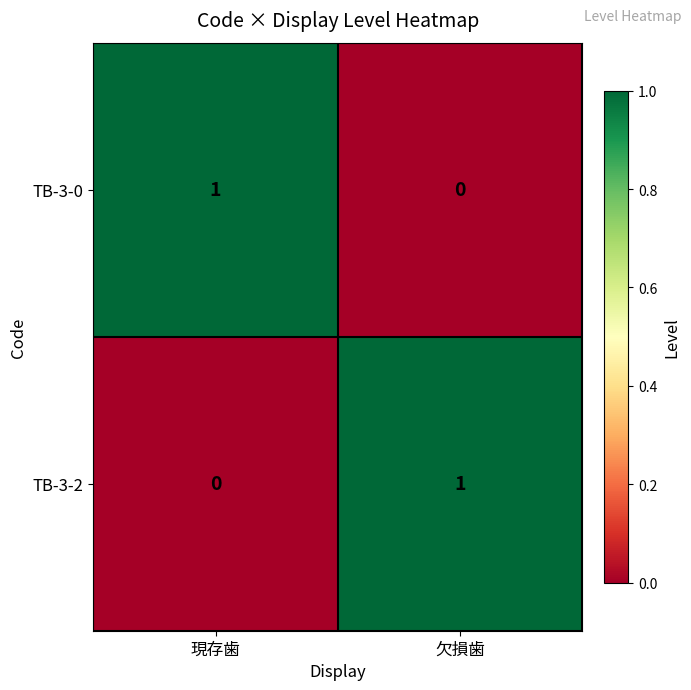

Reading left to right, what are all the values shown in this chart?

TB-3-0: 1	0
TB-3-2: 0	1